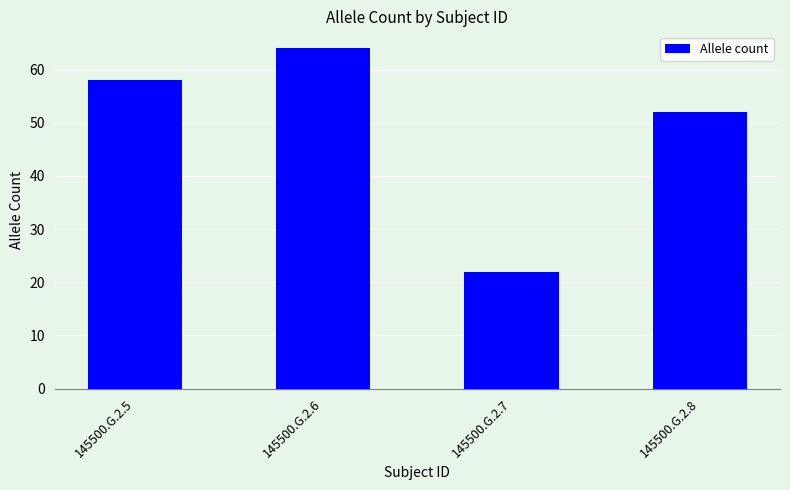

Approximately how many times larger is the value at 145500.G.2.7 compared to 145500.G.2.6?

0.3